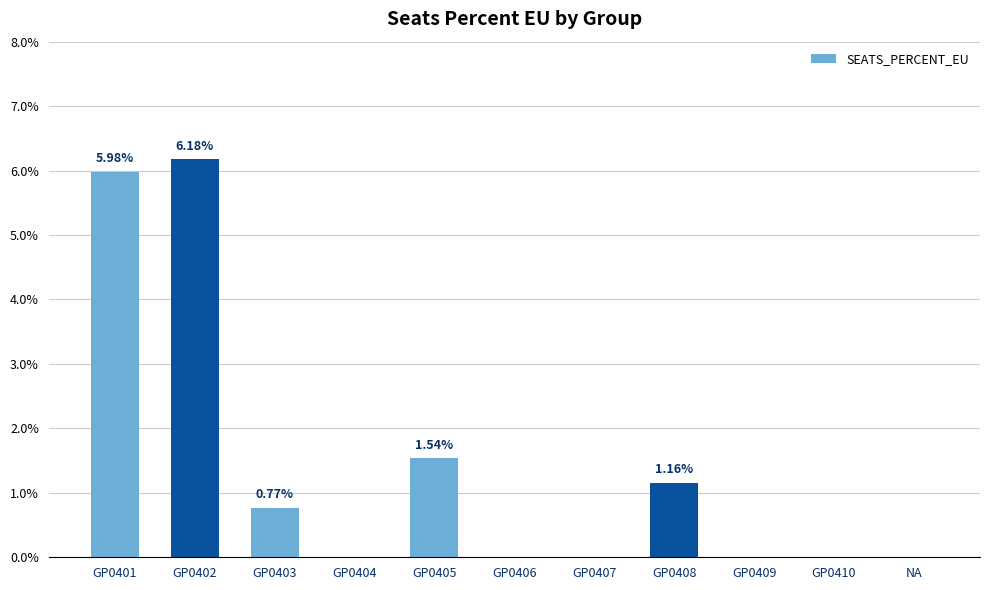

Count the number of data series in this chart.

1